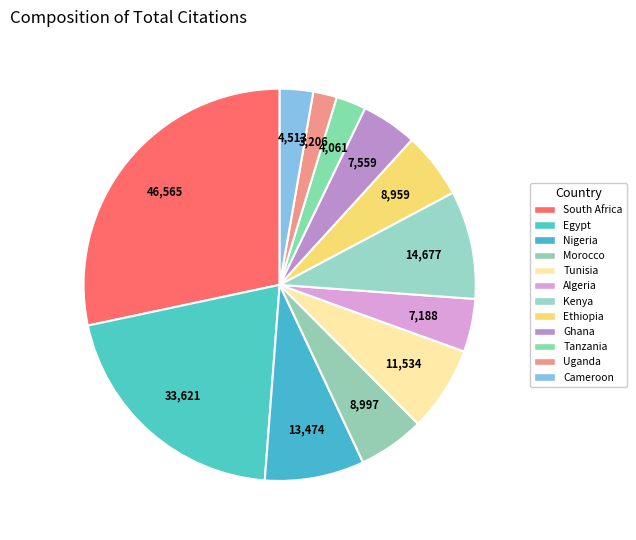

How much of the chart is everything except Nigeria?

91.8%